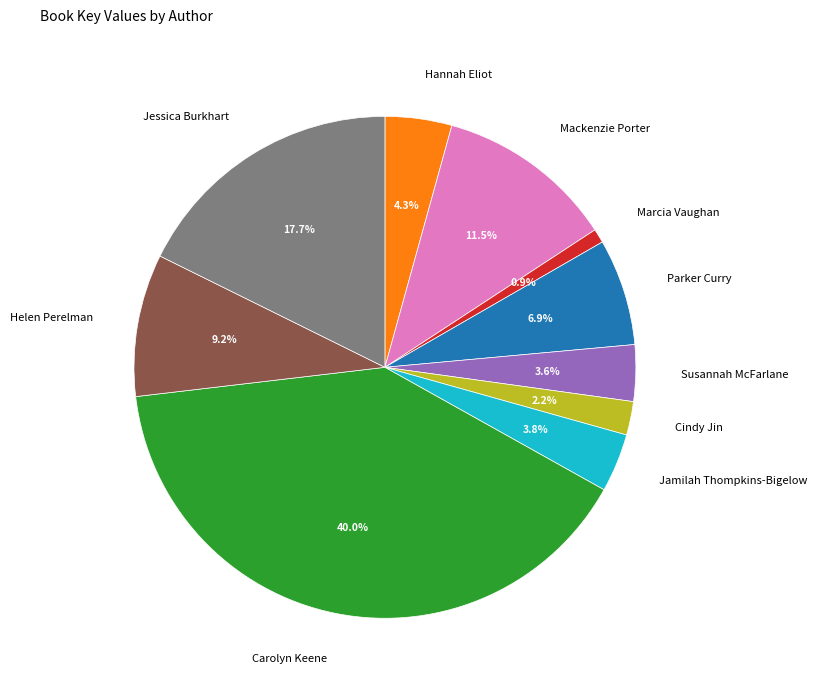

What percentage is NOT represented by Jessica Burkhart?

82.3%